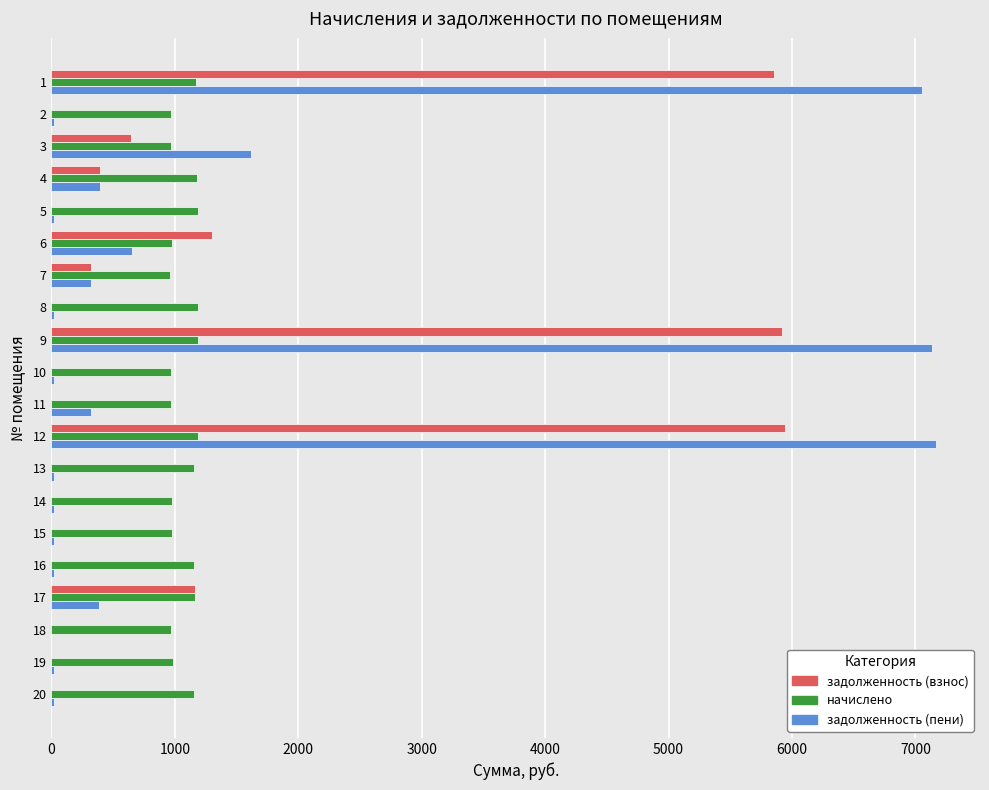

The value of начислено at 8 is 1703.4. True or false?

False